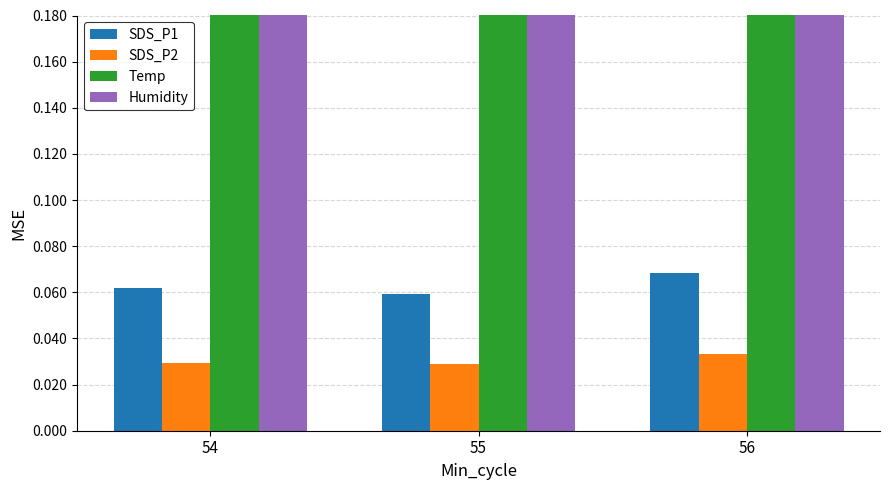

How many bars are there in each group?

4